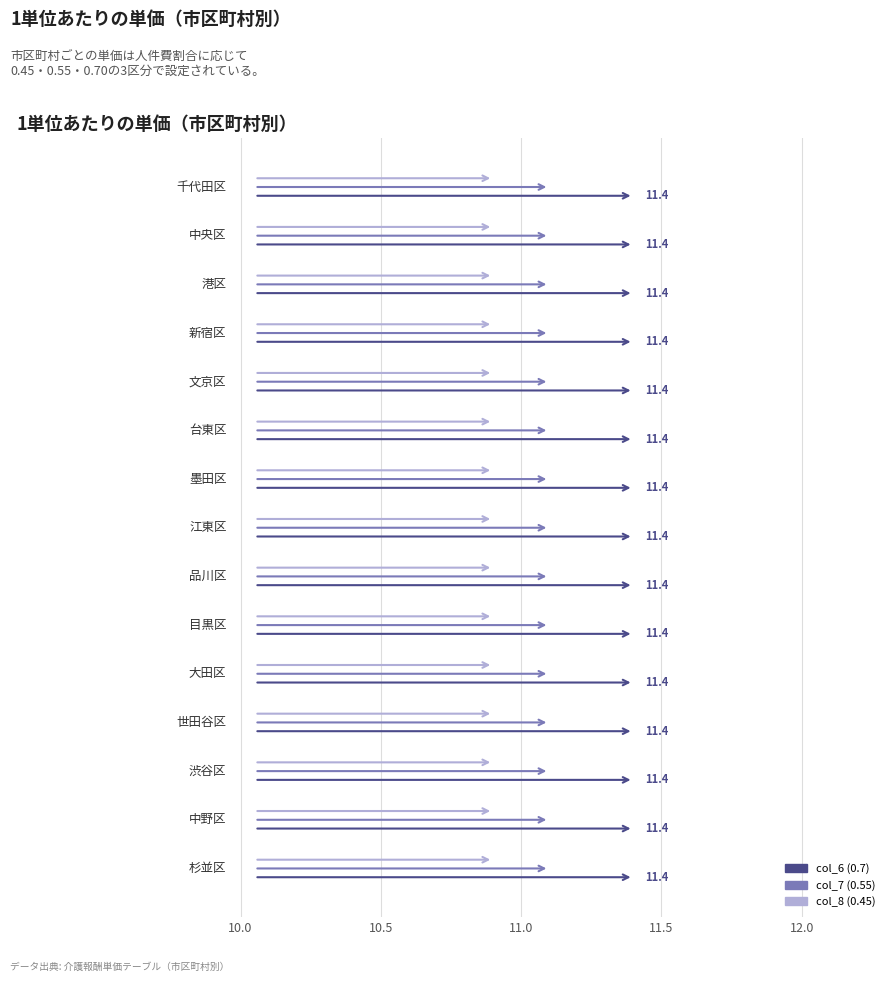

What are all the series names shown in the legend?

col_6 (0.7), col_7 (0.55), col_8 (0.45)